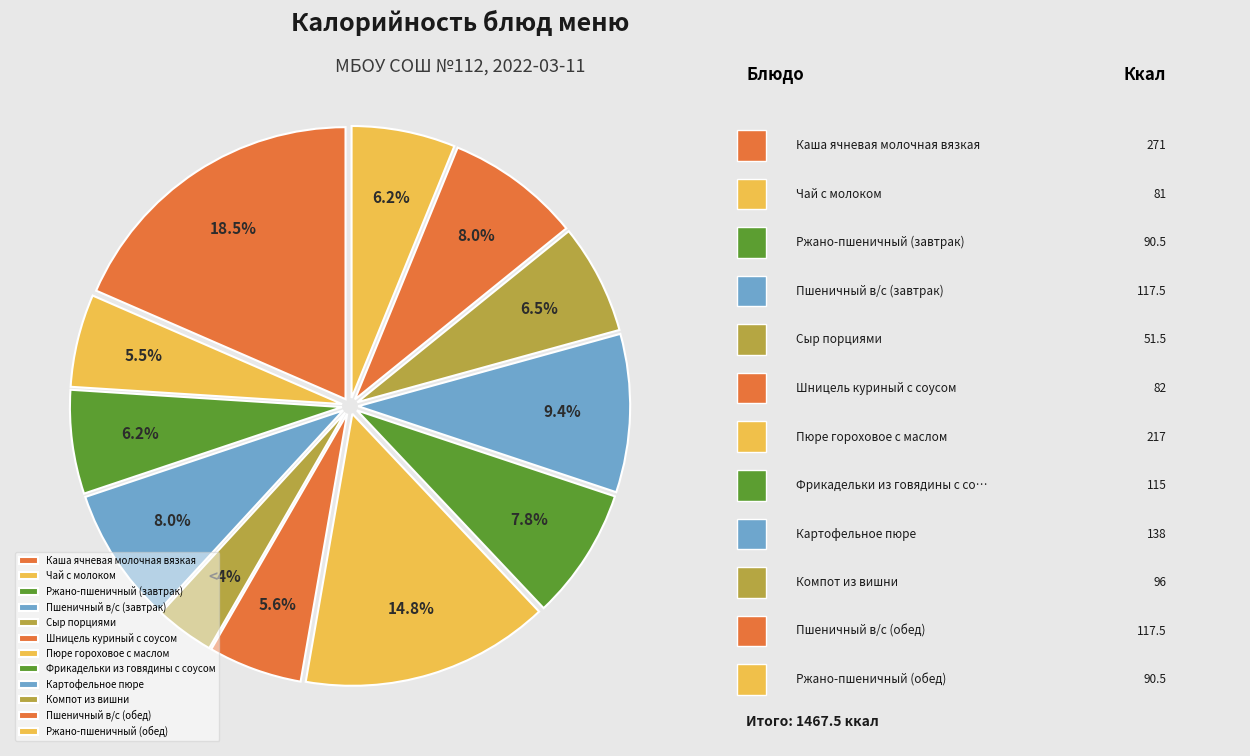

Approximately how many times larger is the value at Компот из вишни compared to Пшеничный в/с (обед)?

0.8